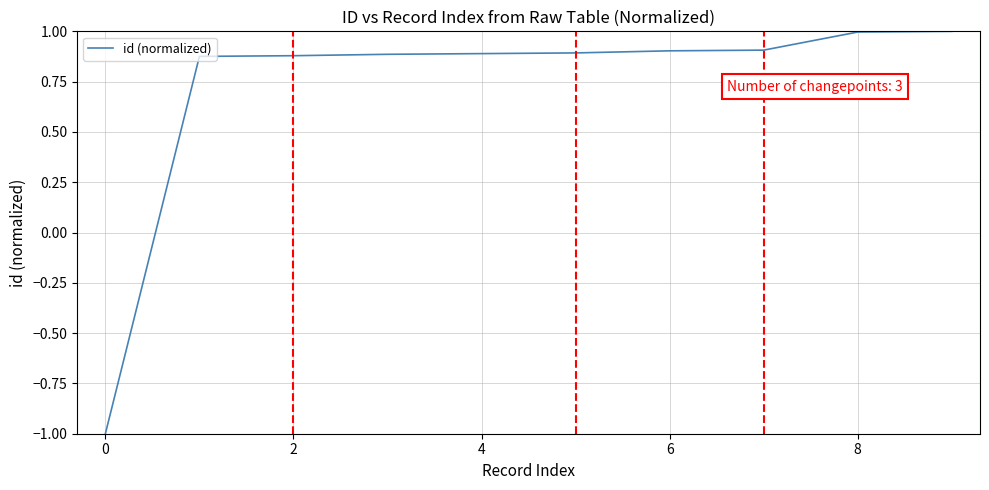

What is the minimum value shown in the chart?

-1.0